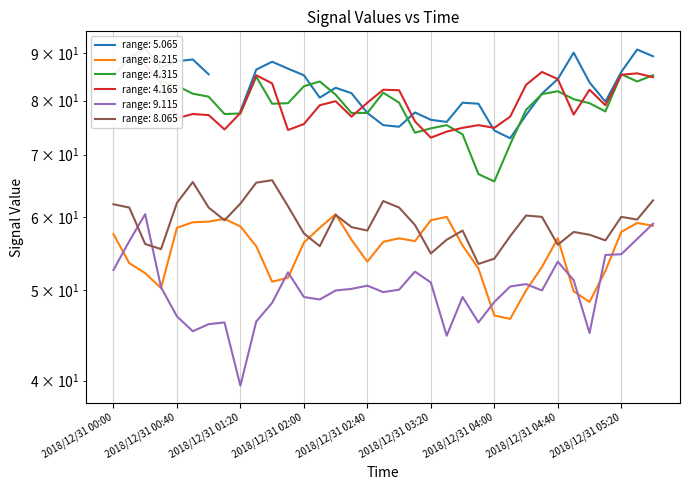

How many interior local valleys does the 8.215 series have?

6